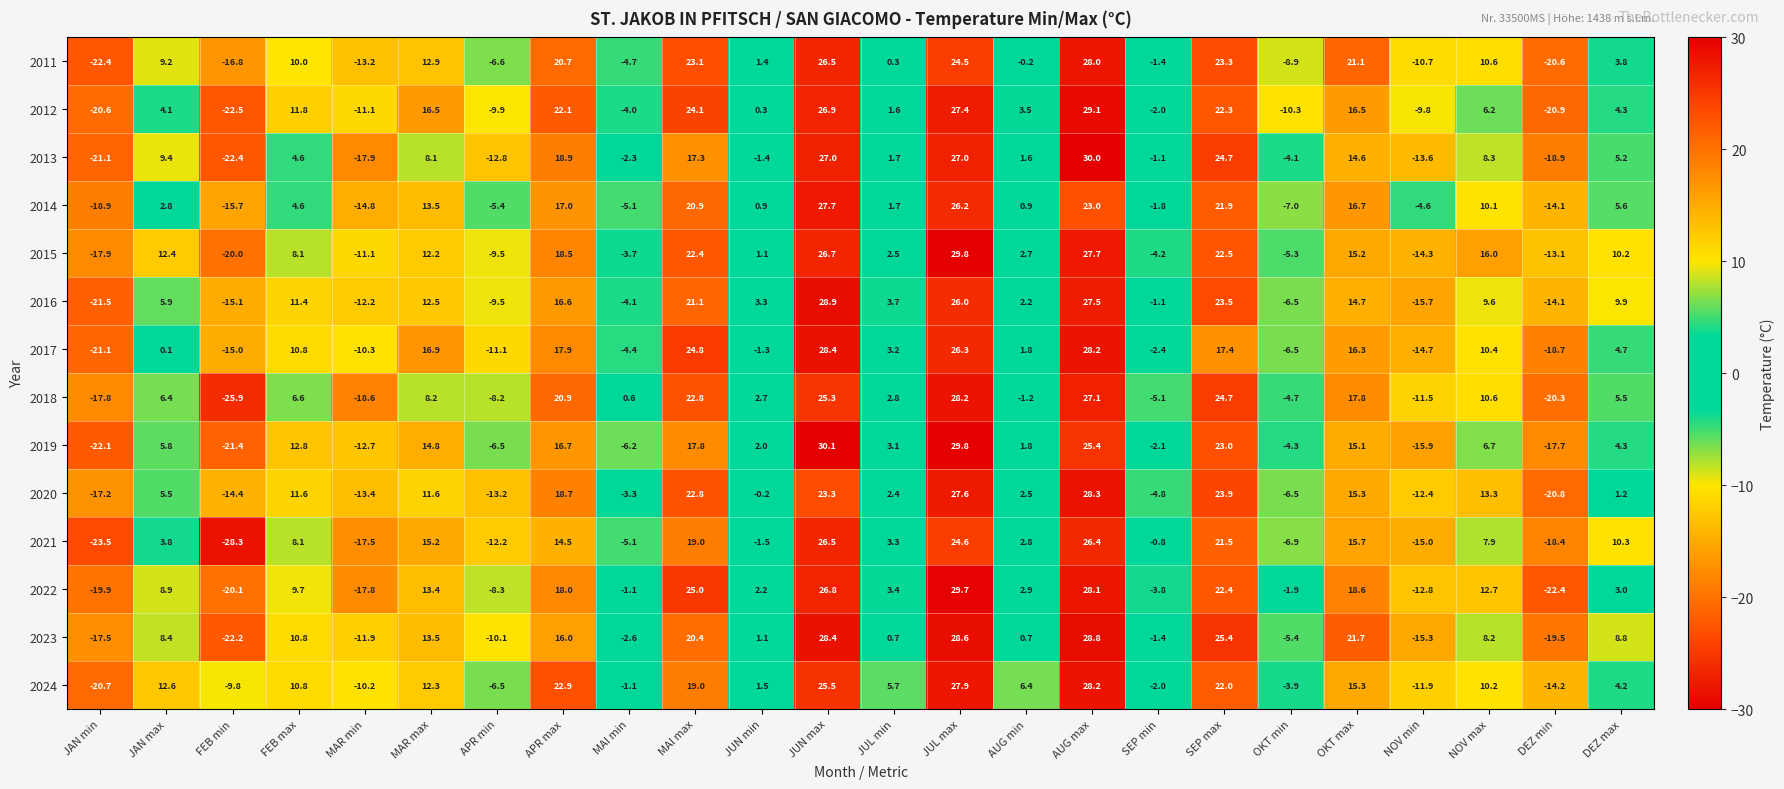

Rank the categories by 2015 value from lowest to highest.

FEB min, JAN min, NOV min, DEZ min, MAR min, APR min, OKT min, SEP min, MAI min, JUN min, JUL min, AUG min, FEB max, DEZ max, MAR max, JAN max, OKT max, NOV max, APR max, MAI max, SEP max, JUN max, AUG max, JUL max